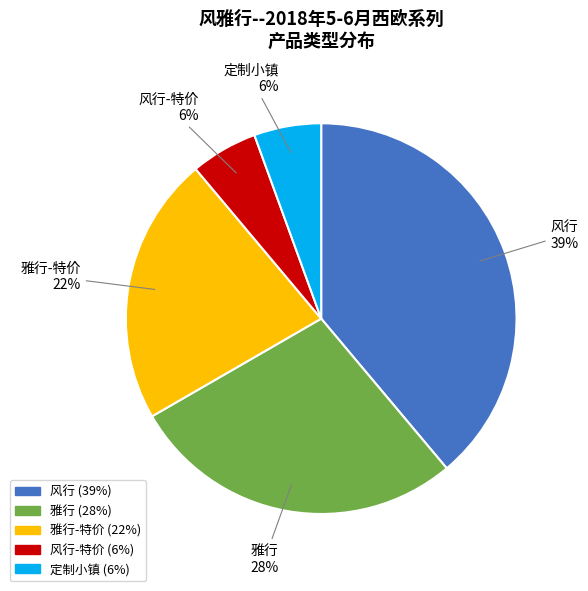

To the nearest percent, what is the difference between the largest and smallest slice percentages?

33%